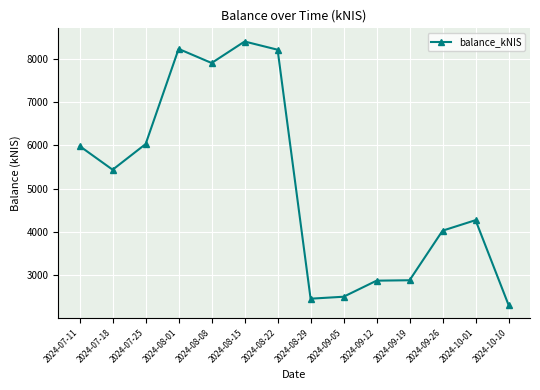

How many values exceed 5436?

7